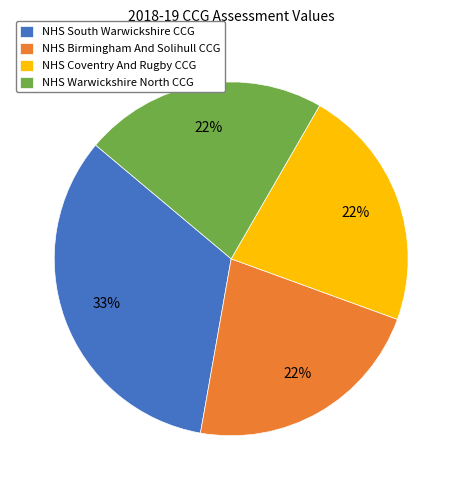

Approximately how many times larger is the value at NHS Warwickshire North CCG compared to NHS Birmingham And Solihull CCG?

1.0